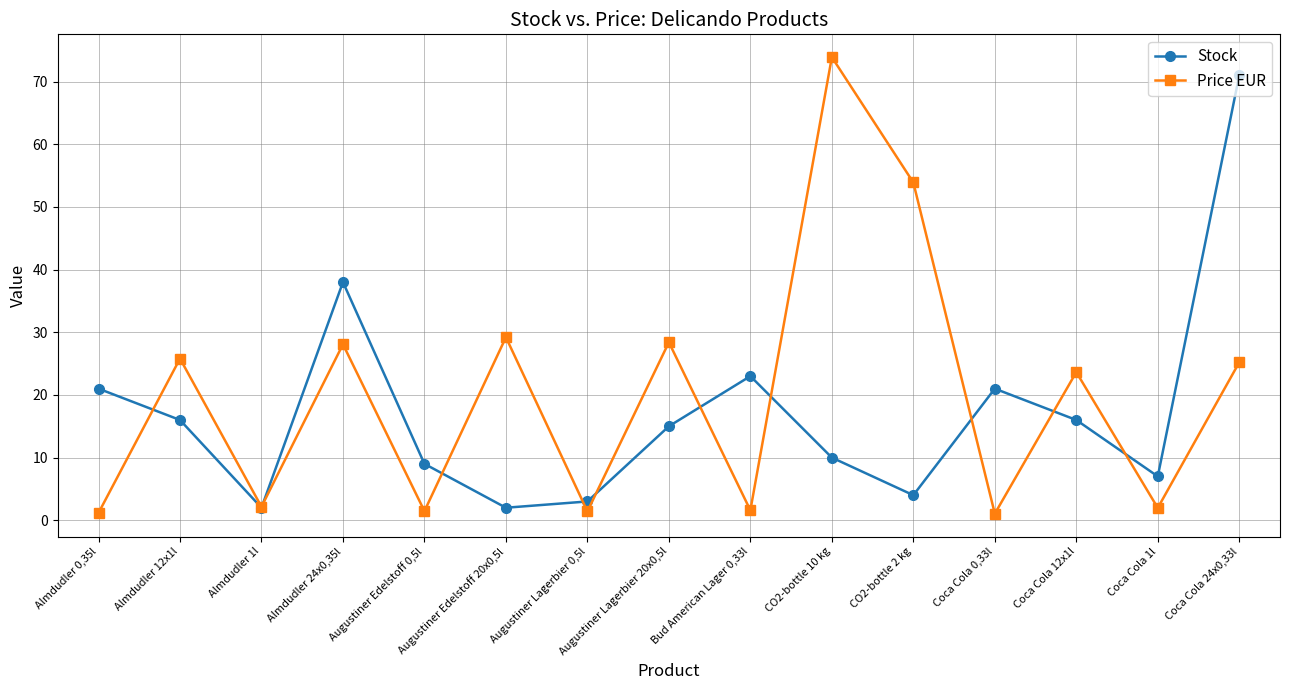

How many interior local peaks does the Stock series have?

3